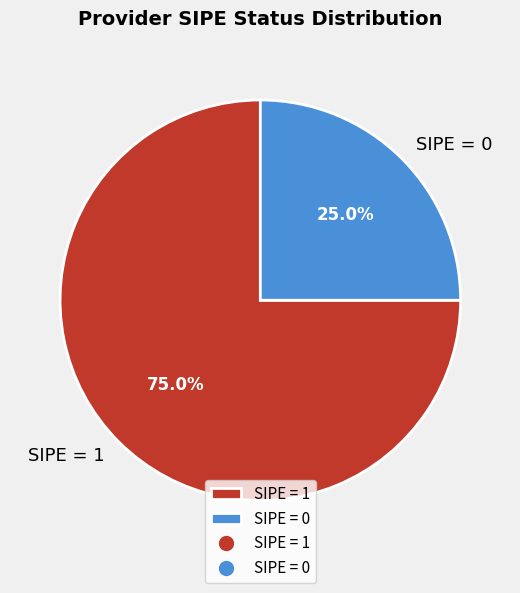

What is the largest slice in the pie chart?

SIPE = 1